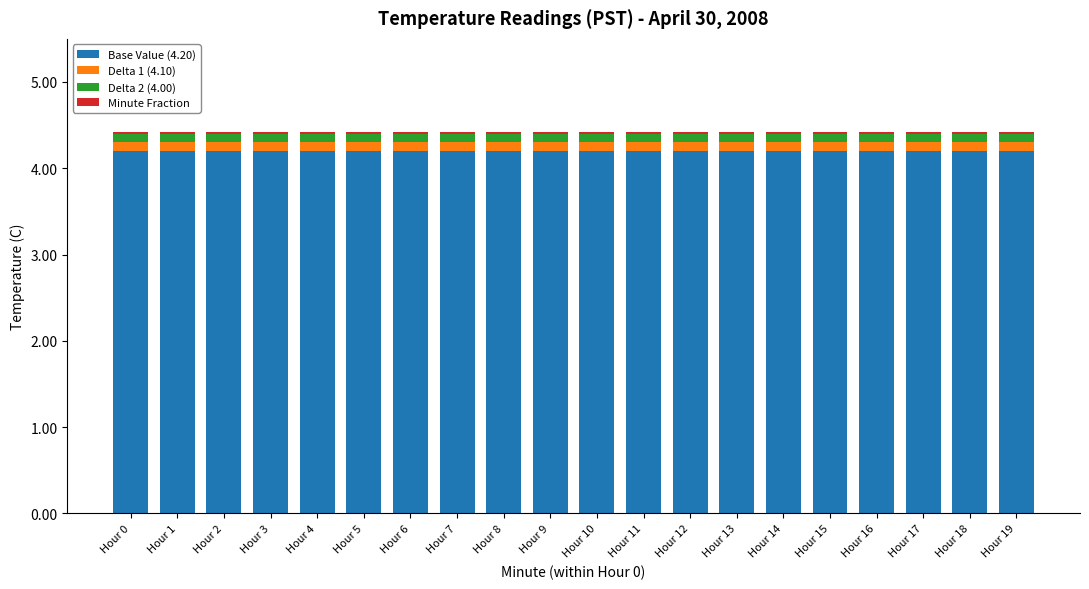

What is the minimum value for Base Value (4.20)?

4.2